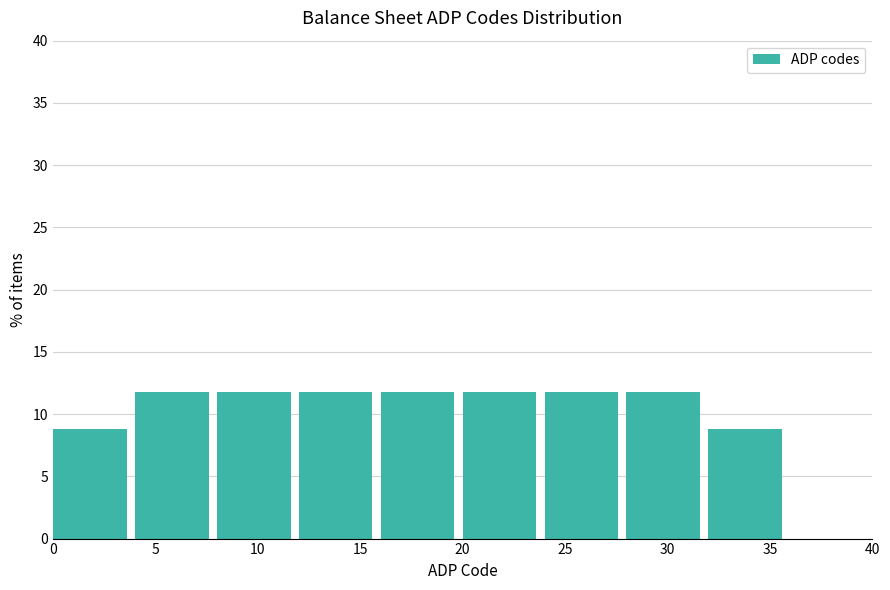

Reading left to right, list every bar in this chart as the range it spans on the x-axis followed by its height. The values are not printed on the chart, so give them approximately, as read against the axis.

0 to 4: 9
4 to 8: 12
8 to 12: 12
12 to 16: 12
16 to 20: 12
20 to 24: 12
24 to 28: 12
28 to 32: 12
32 to 36: 9
36 to 40: 0